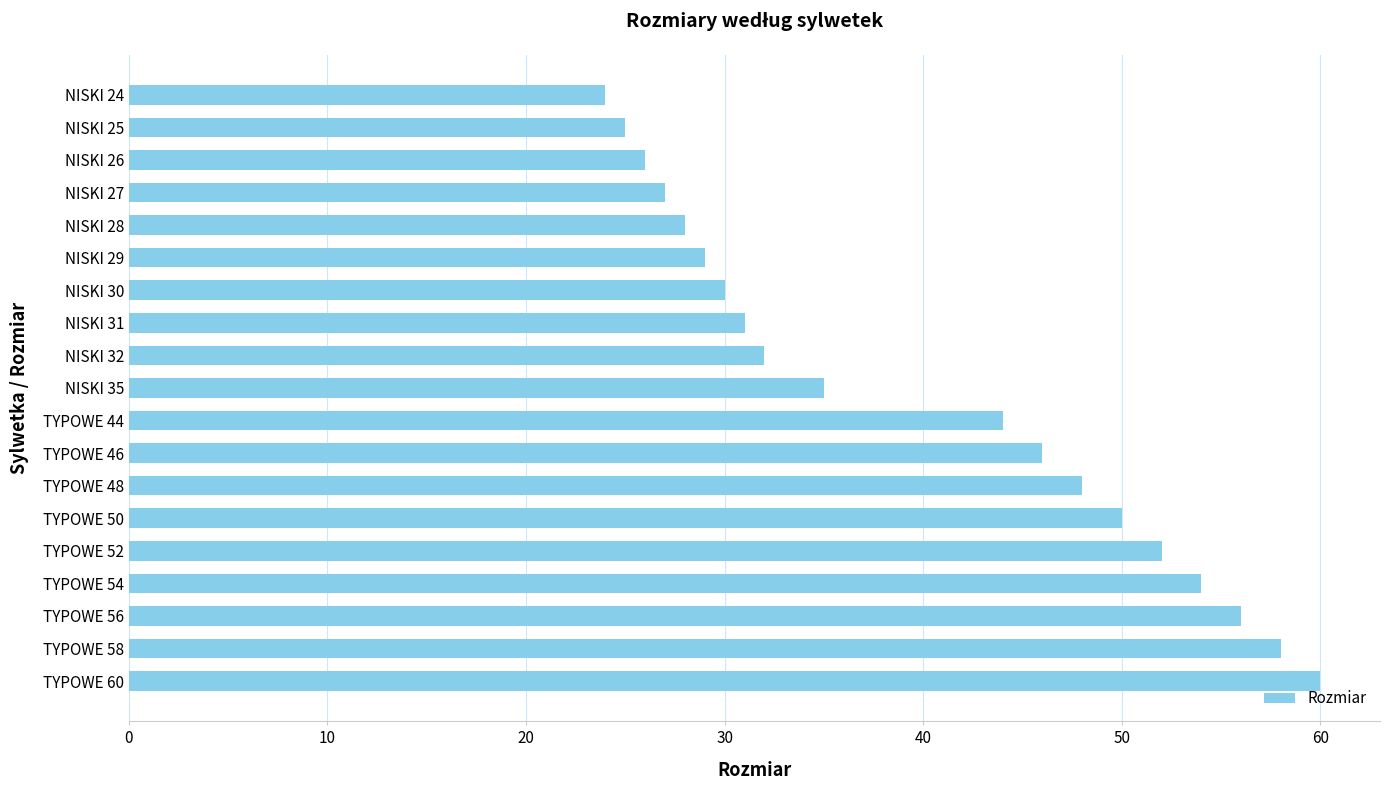

What is the difference between the maximum and minimum values?

36